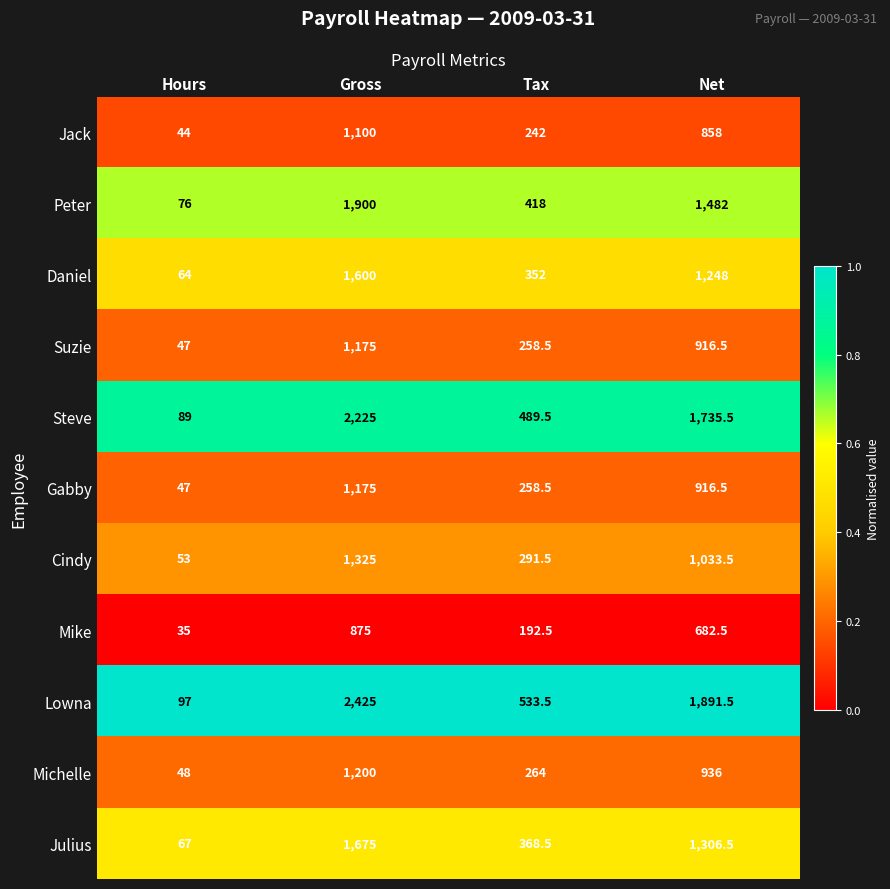

What is the sum of the Peter values at Net and Tax?

1900.0